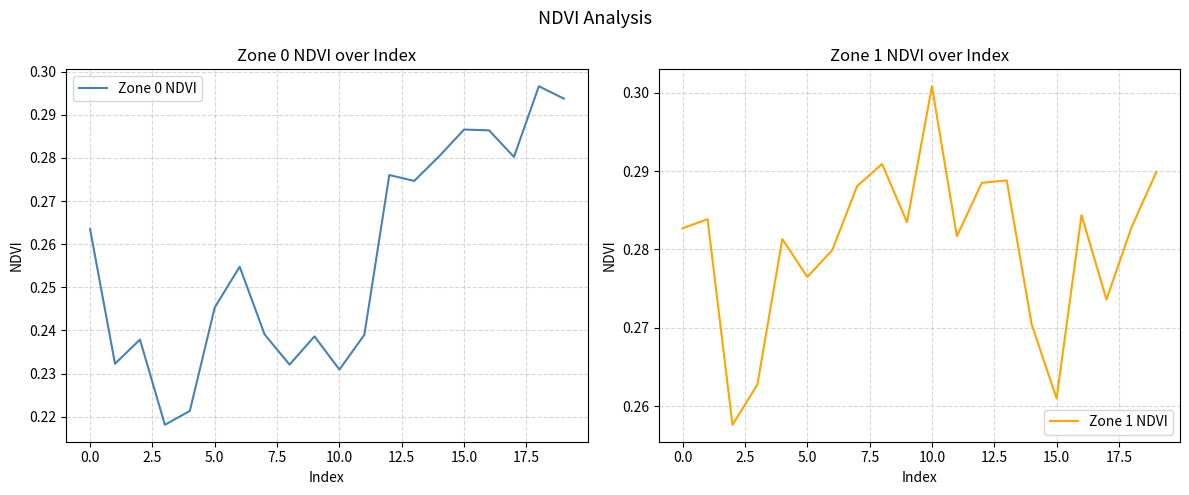

What are all the series names shown in the legend?

Zone 0 NDVI, Zone 1 NDVI